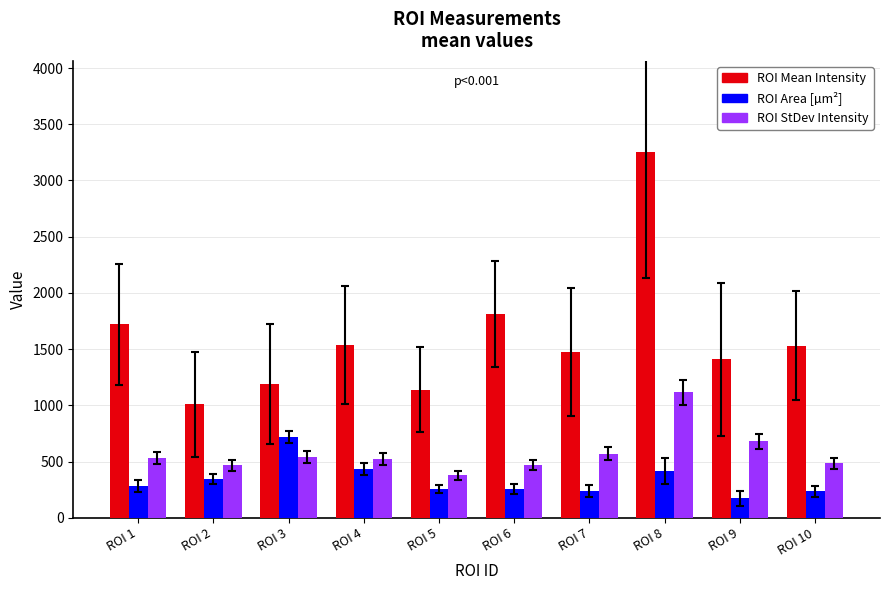

What is the difference between the highest and lowest values at ROI 6?

1559.0